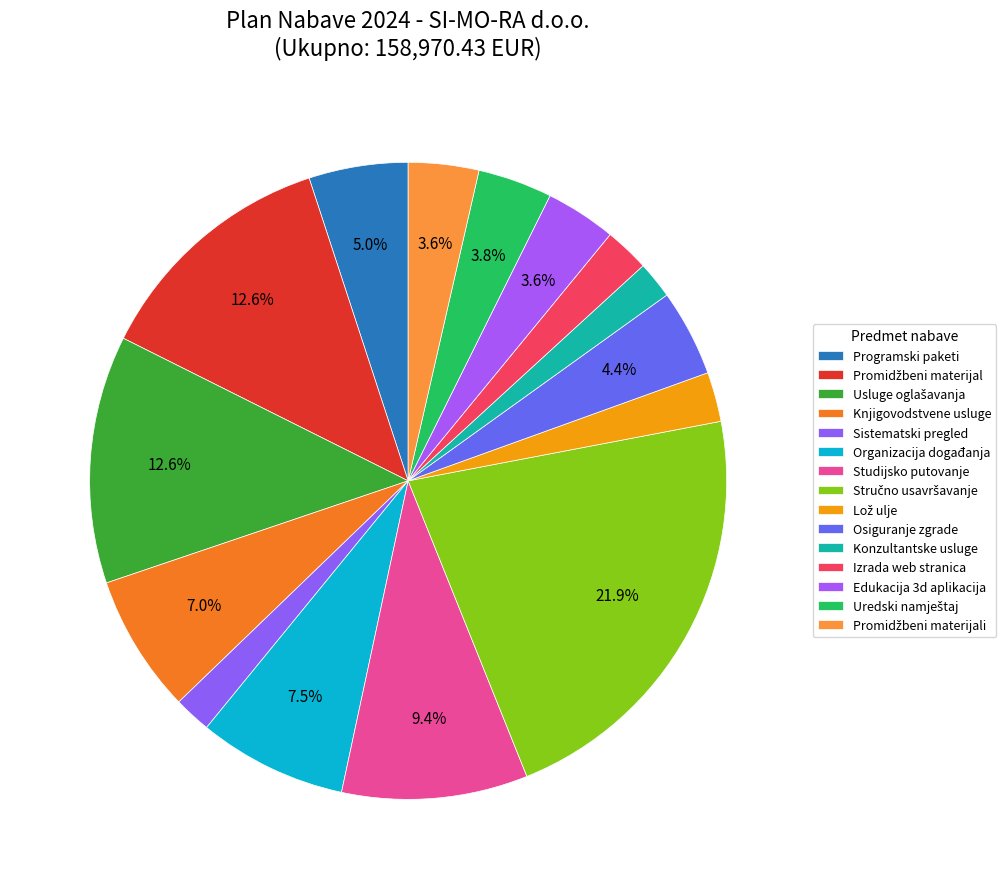

Is Edukacija 3d aplikacija the majority of the pie?

No